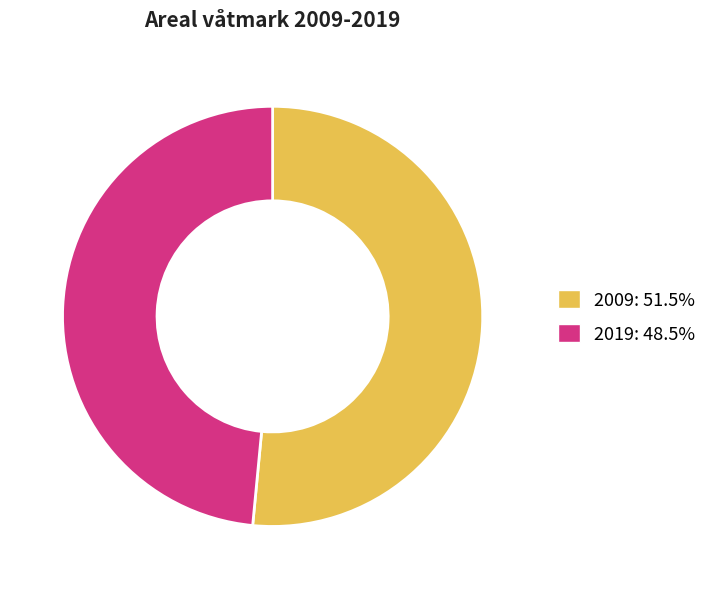

True or false: 2019 accounts for 57% of the total.

False